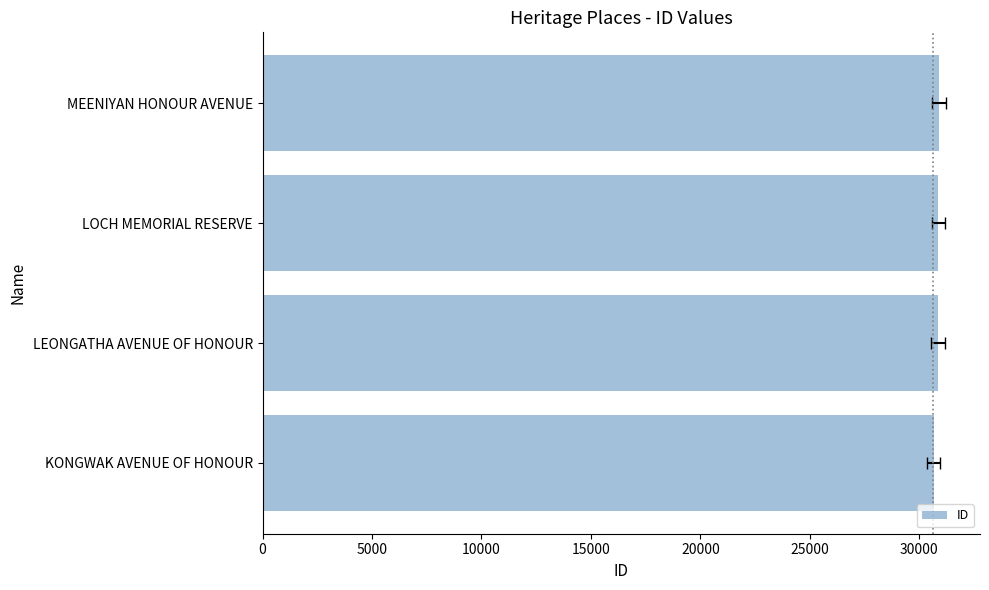

What is the value of the 1st bar from the left?

30651